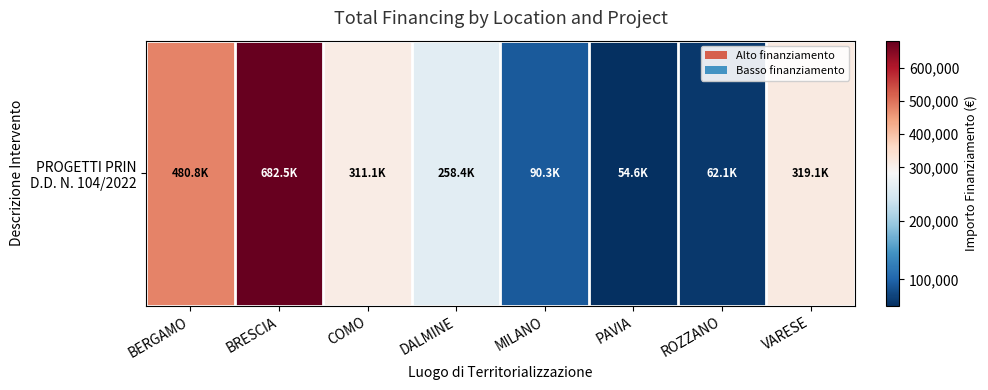

Where is the data nearest to the value 368540?

VARESE